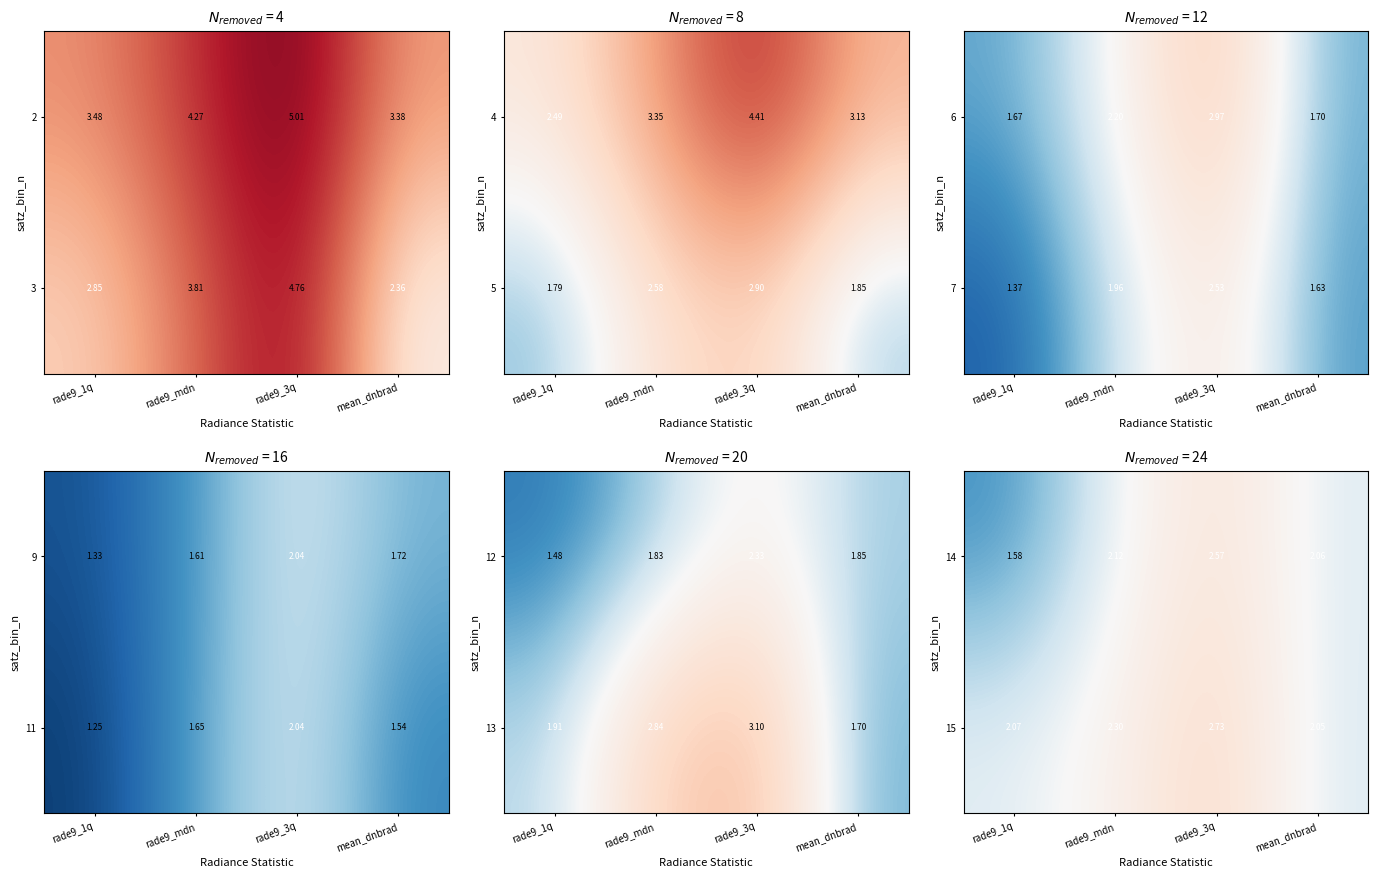

At how many categories does at least one series exceed 1?

4